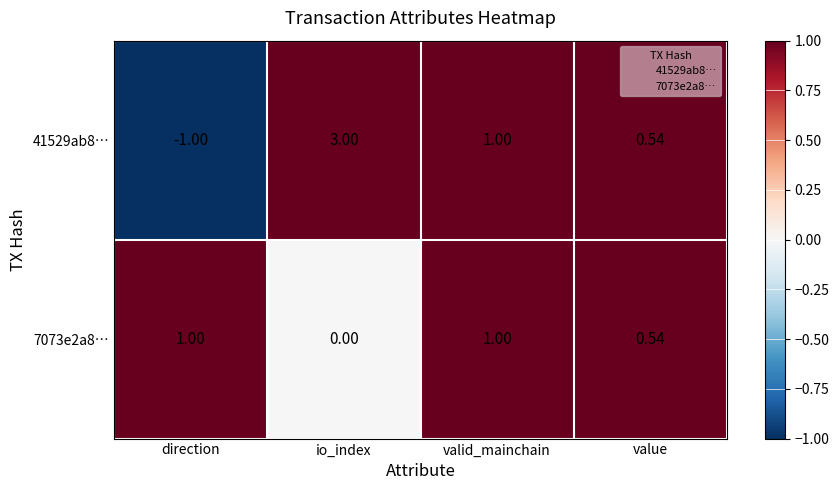

What is the difference between the highest and lowest values at io_index?

3.0